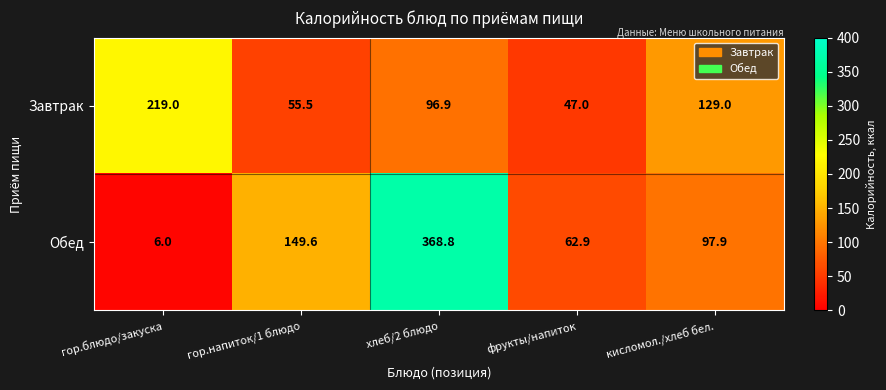

What is the difference between the highest and lowest values at фрукты/напиток?

15.9